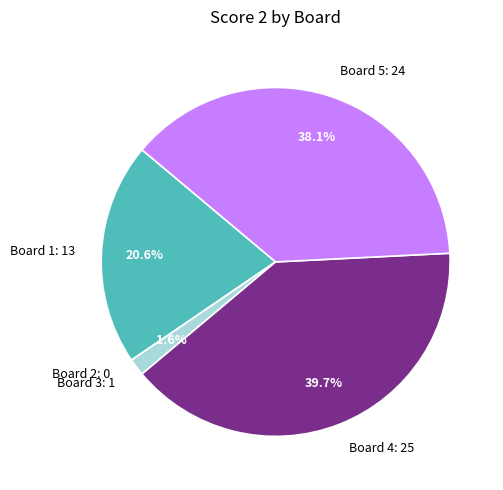

Does Board 3: 1 account for over 50% of the chart?

No